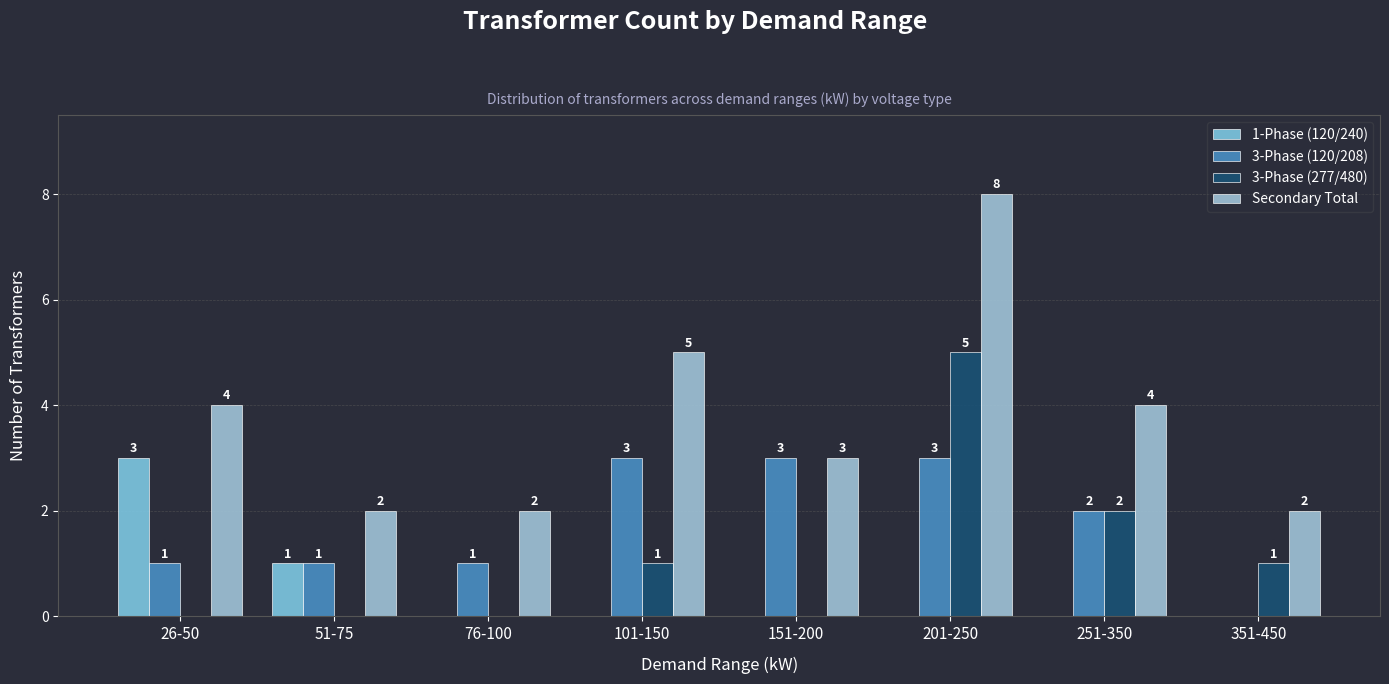

What is the label of the 8th bar from the left?

351-450